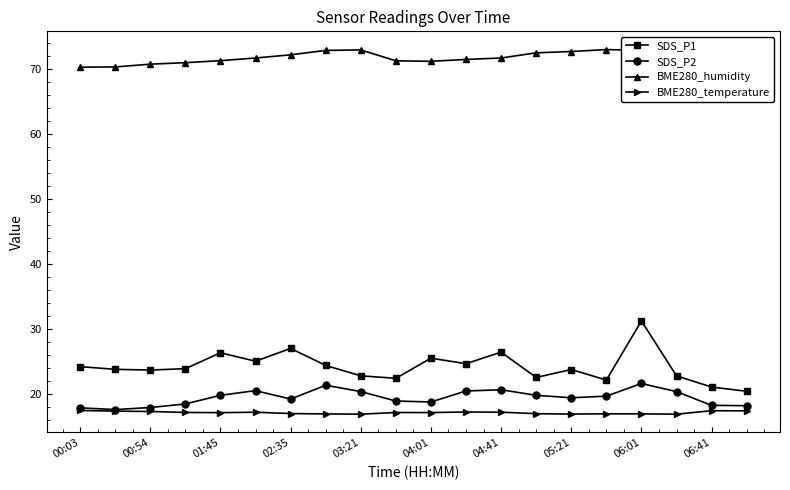

List the series in order of their peak value, lowest first.

BME280_temperature, SDS_P2, SDS_P1, BME280_humidity